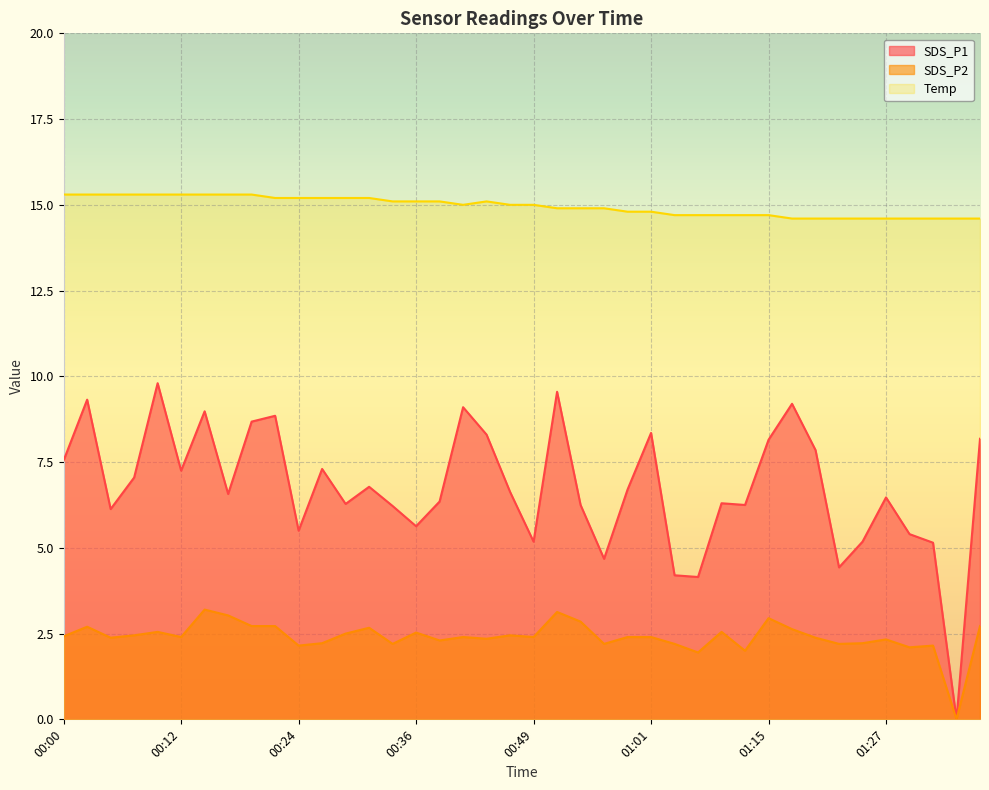

What position from the right is 01:25?

6